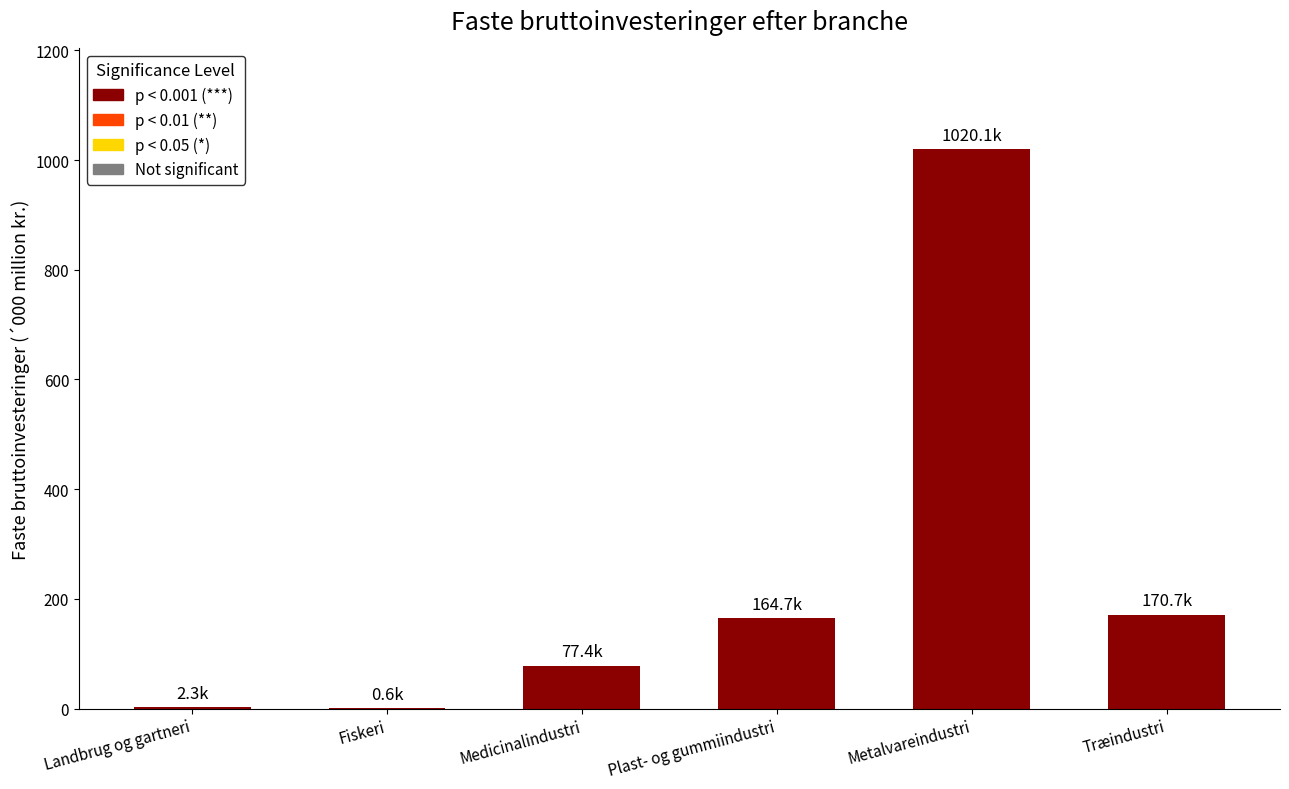

What is the greatest value displayed?

1020.1